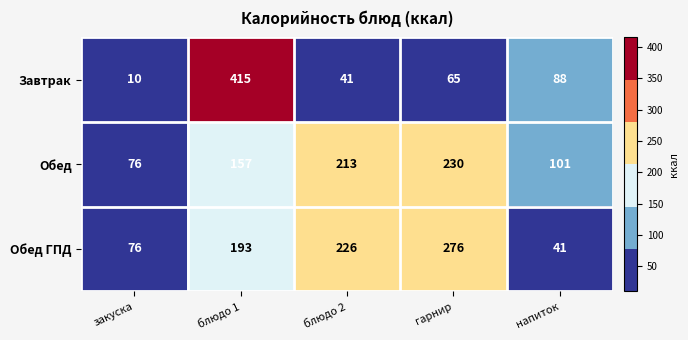

At which category is the sum across all series the highest?

блюдо 1